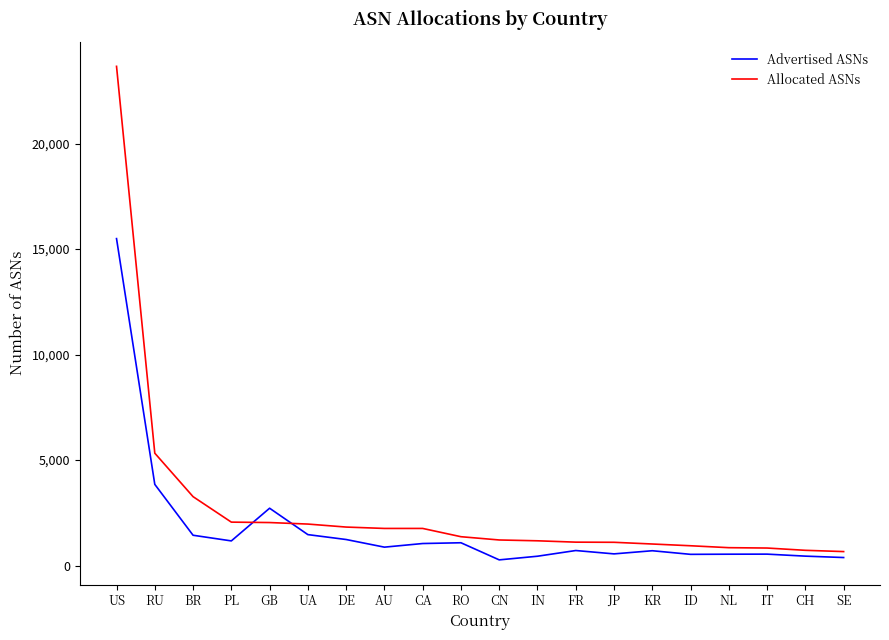

What value does the Allocated ASNs series have at CH, to the nearest 50?

700